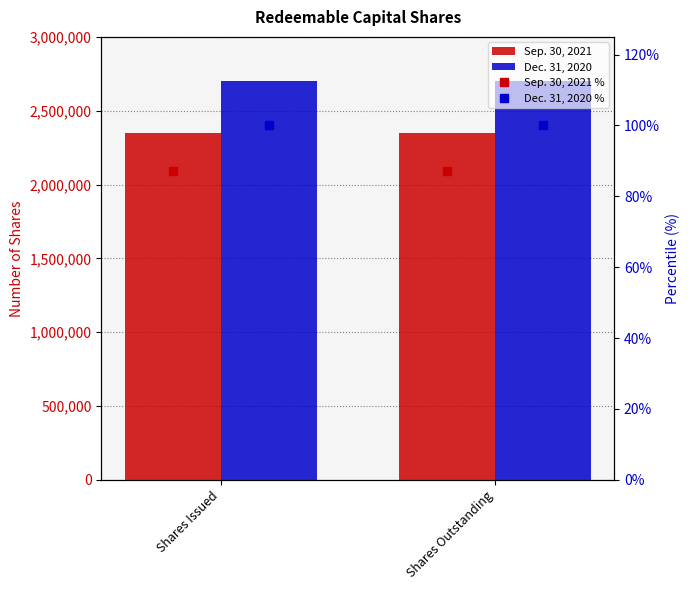

What are all the series names shown in the legend?

Sep. 30, 2021, Dec. 31, 2020, Sep. 30, 2021 %, Dec. 31, 2020 %